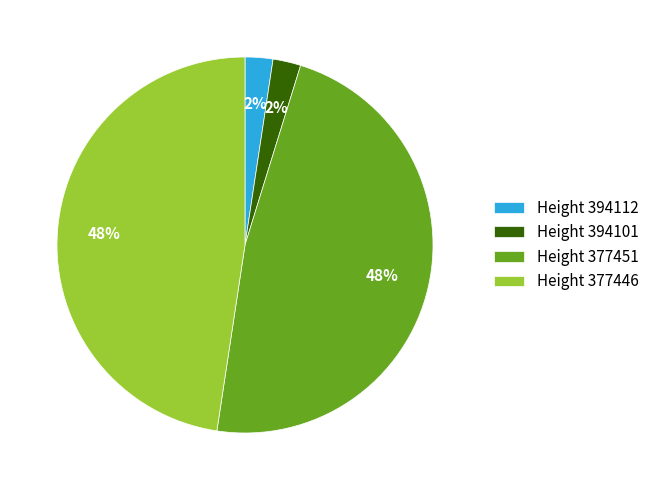

Do Height 394112 and Height 394101 together represent more than half of the pie?

No